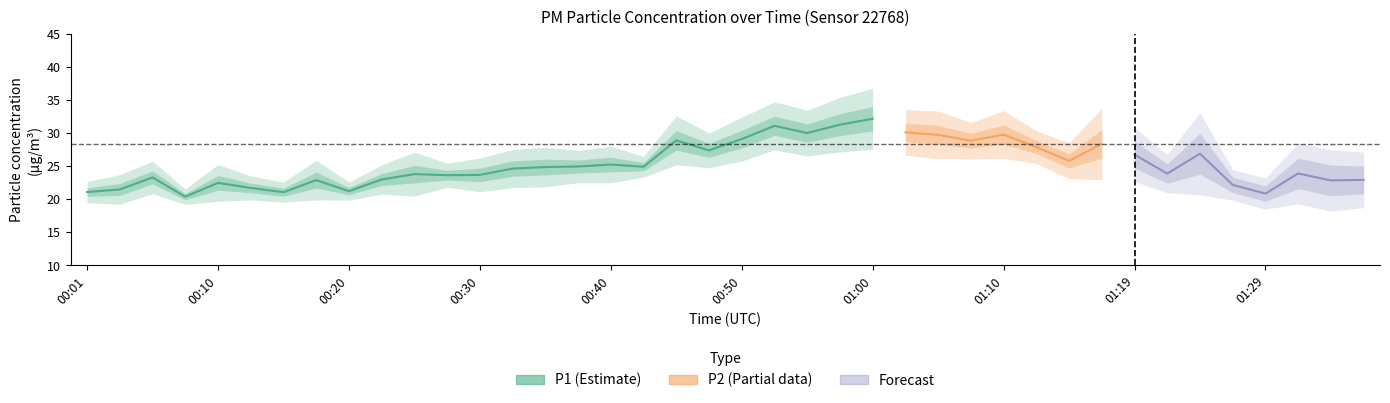

Is it true that the value at 00:30 is 23.7?

True